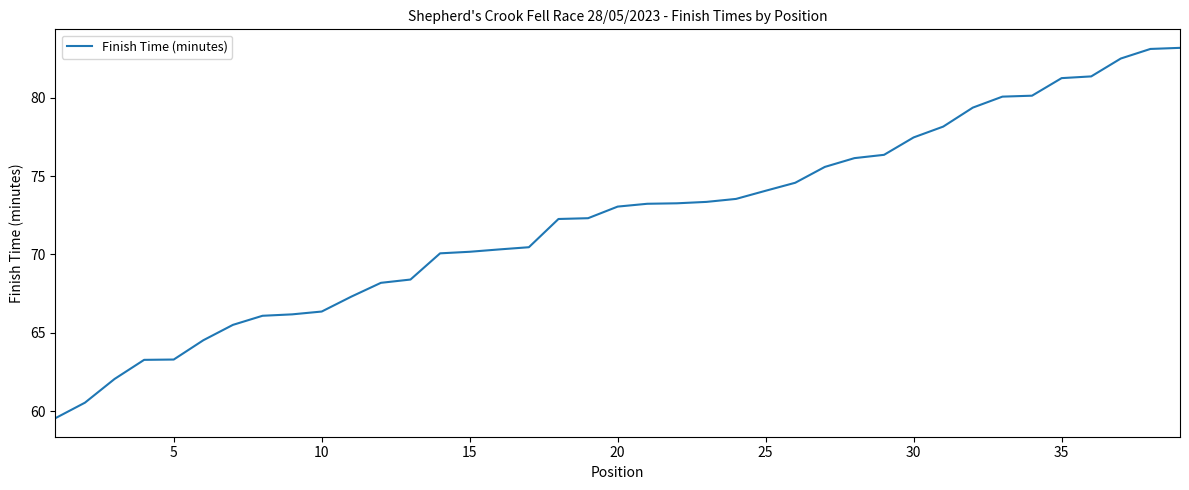

What is the difference between the maximum and minimum values?

23.6